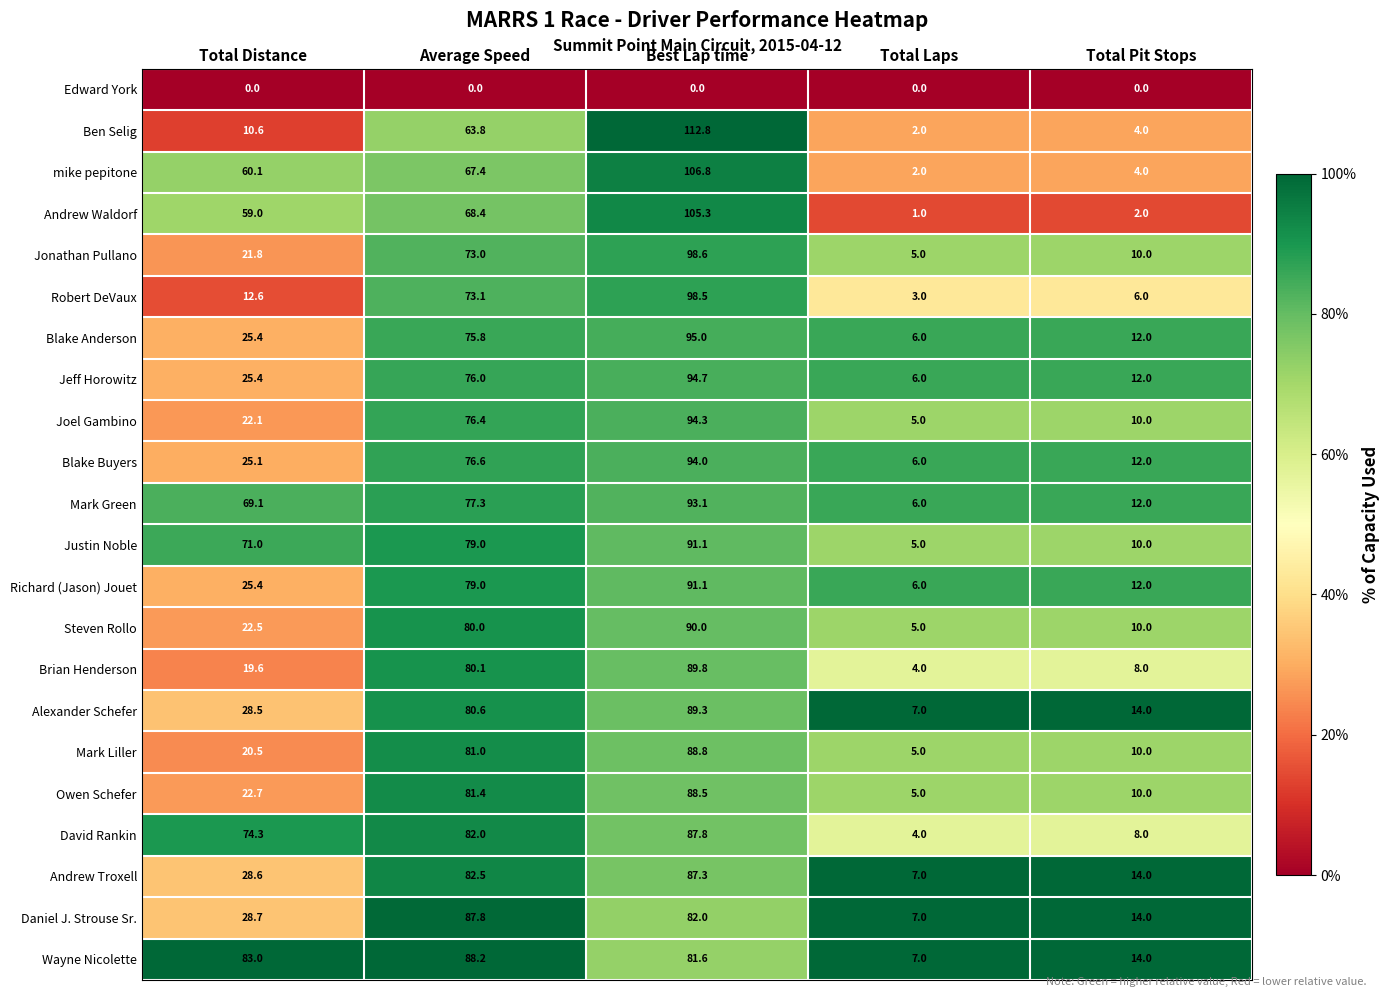

At which category is the sum across all series the highest?

Best Lap time